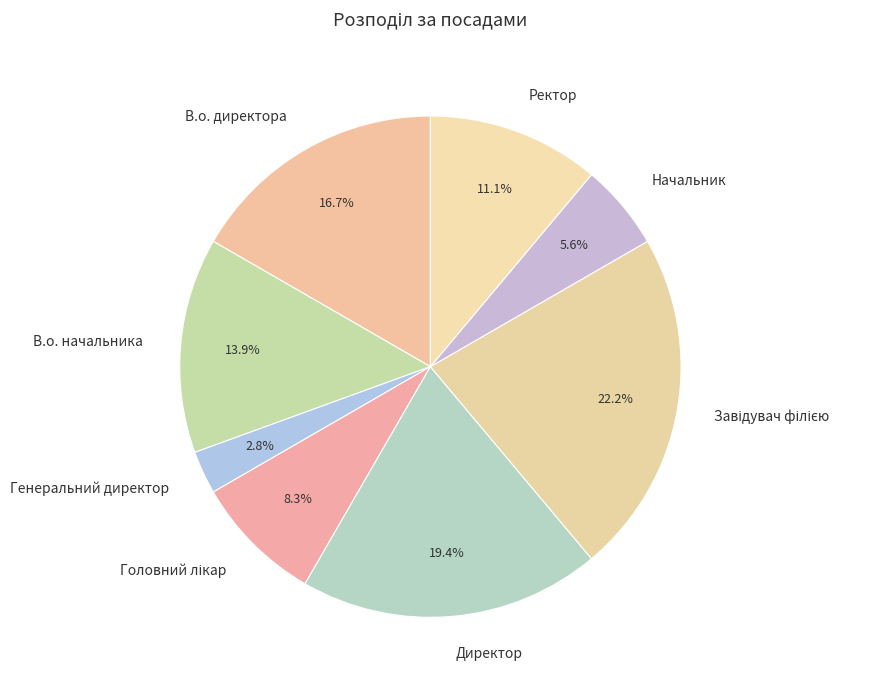

Between Генеральний директор and Начальник, which is larger?

Начальник